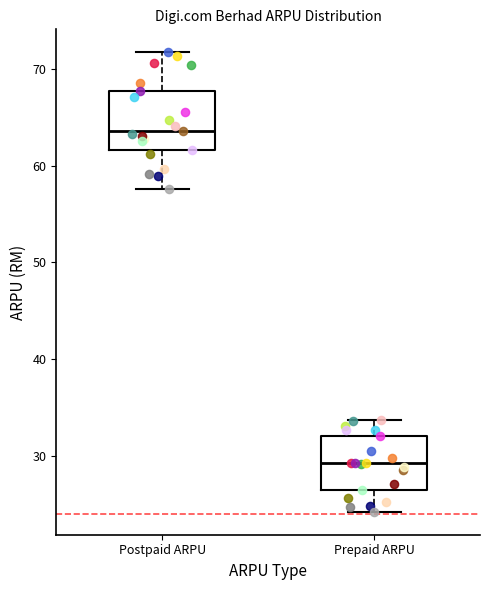

Which box has the highest median line?

Postpaid ARPU